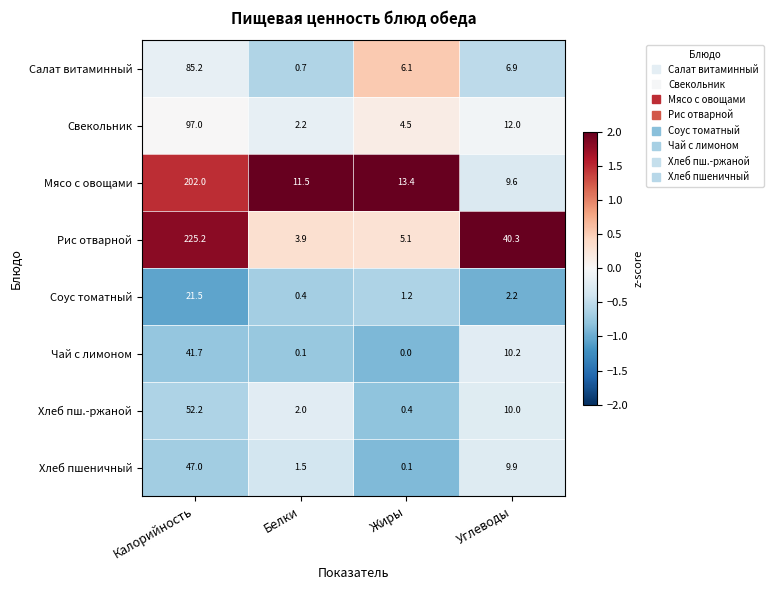

True or false: Хлеб пшеничный has a value of 3.5 at Углеводы.

False